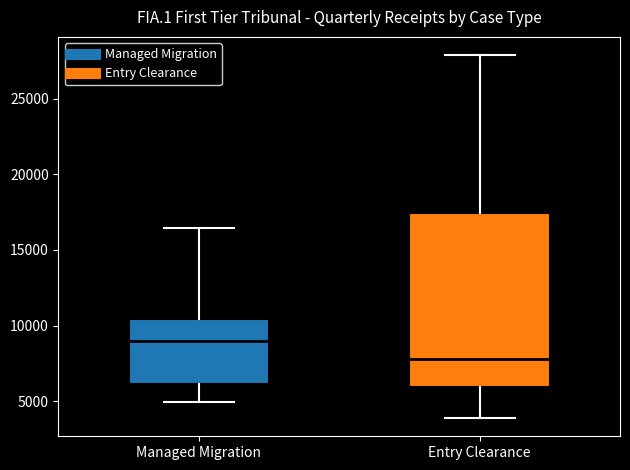

Reading left to right, transcribe this box plot: for each box, give where its median line is, the range the box spans, and where its two whiskers end, as read against the y-axis. The values are not printed on the chart, so give them approximately, as read against the axis.

Managed Migration: median 9000, box 6000 to 10500, whiskers 5000 to 16500
Entry Clearance: median 8000, box 6000 to 17500, whiskers 4000 to 28000